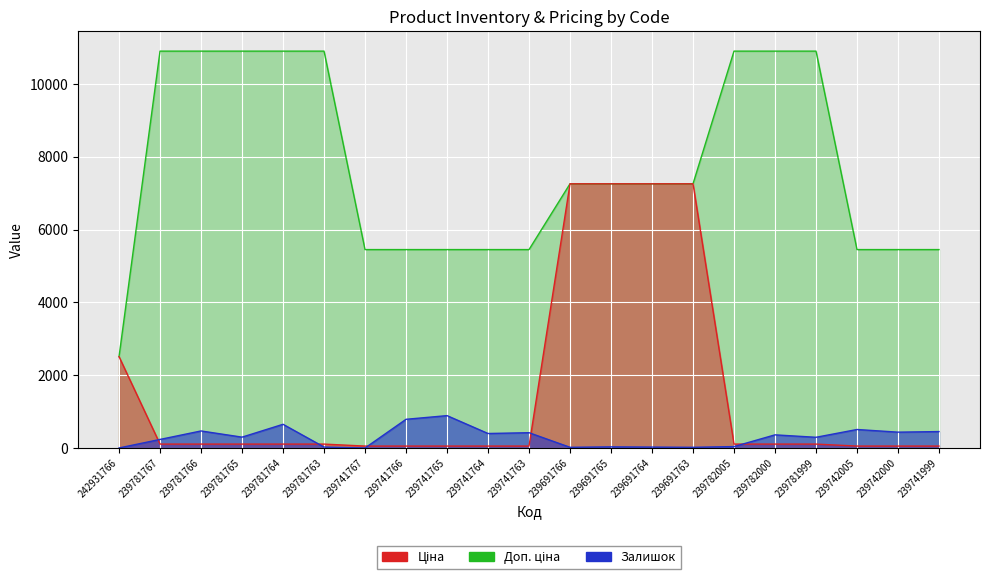

What is the minimum value for Залишок?

2.0